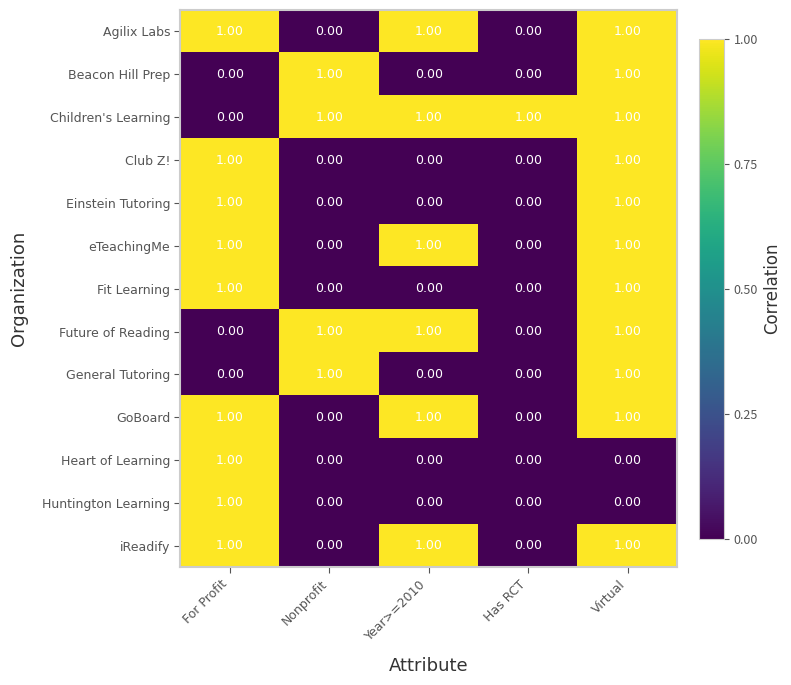

What is the difference between the highest and lowest values at For Profit?

1